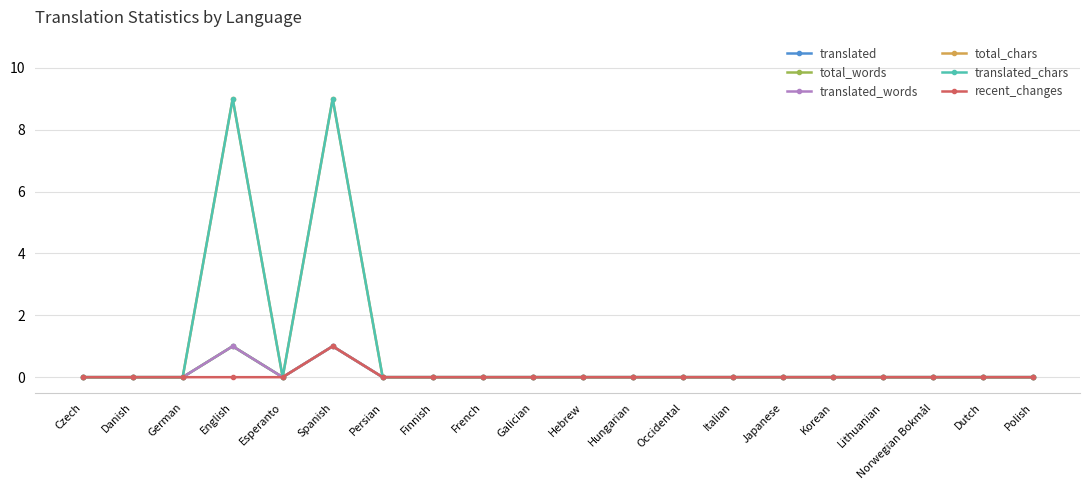

True or false: translated_chars has more than 2 points higher than both neighbors.

False